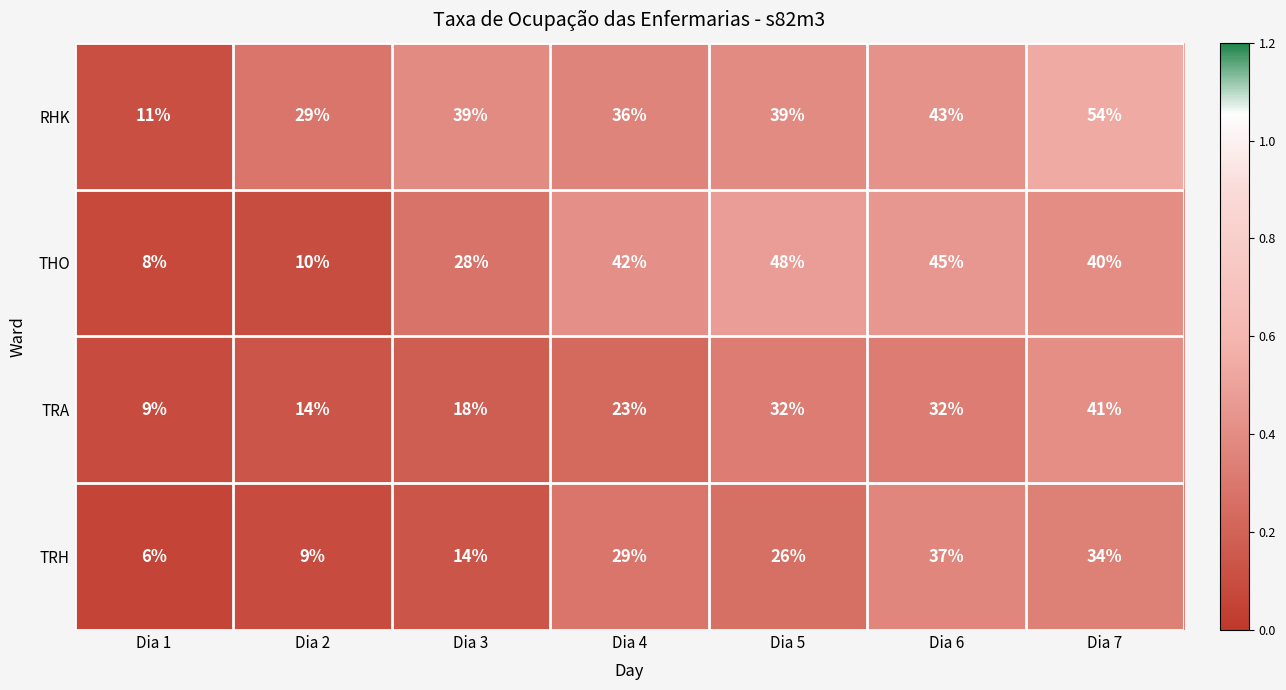

The RHK series shows 15 at Dia 7. True or false?

False